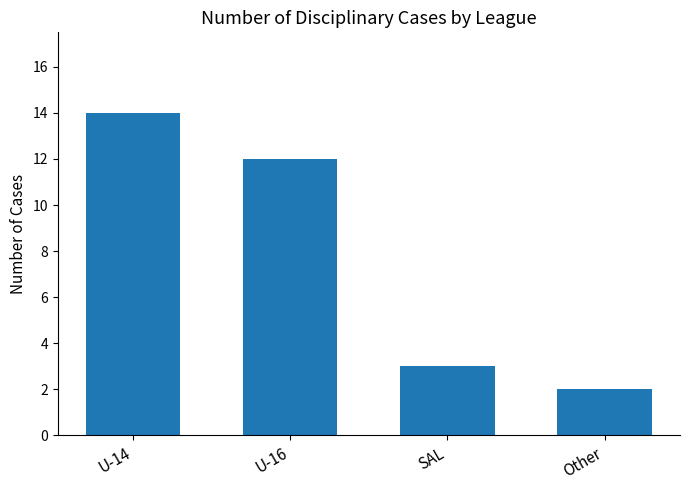

What is the label of the 3rd bar from the left?

SAL